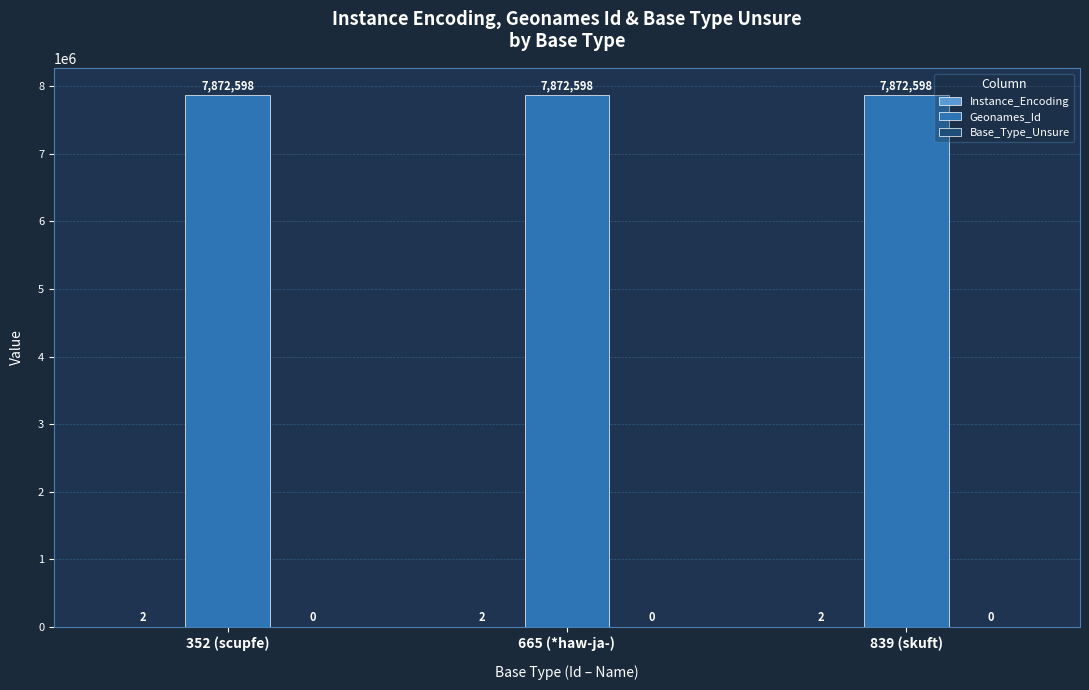

Is it true that Geonames_Id equals 4337760 at 665 (*haw-ja-)?

False